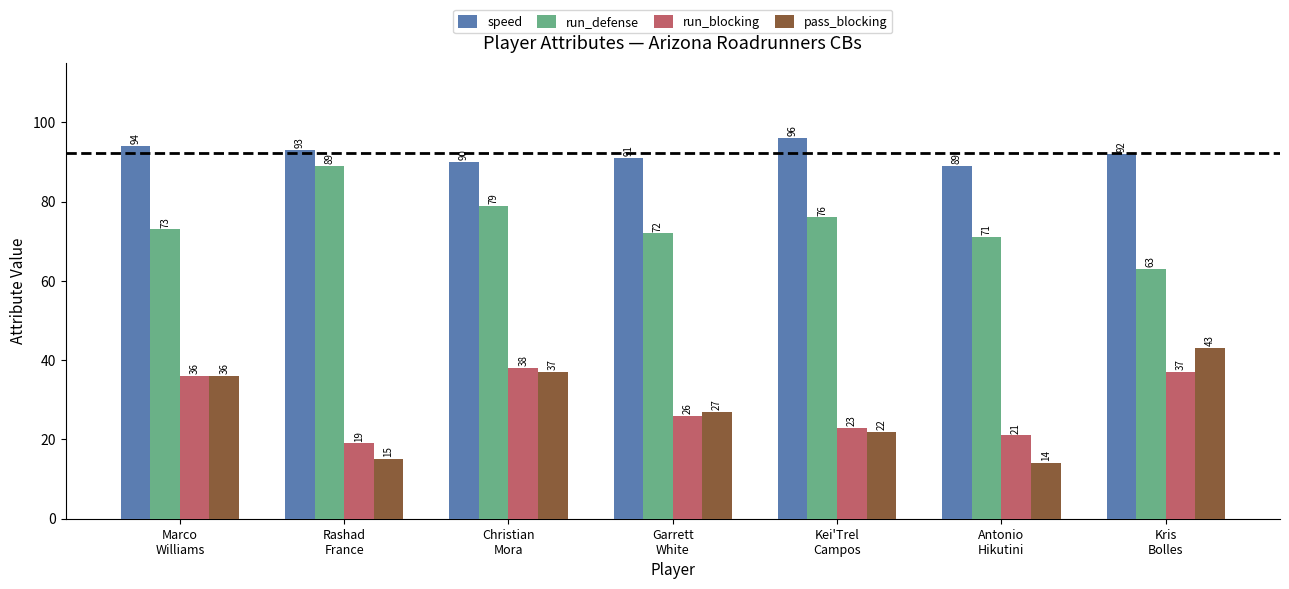

At how many categories does at least one series exceed 34?

7